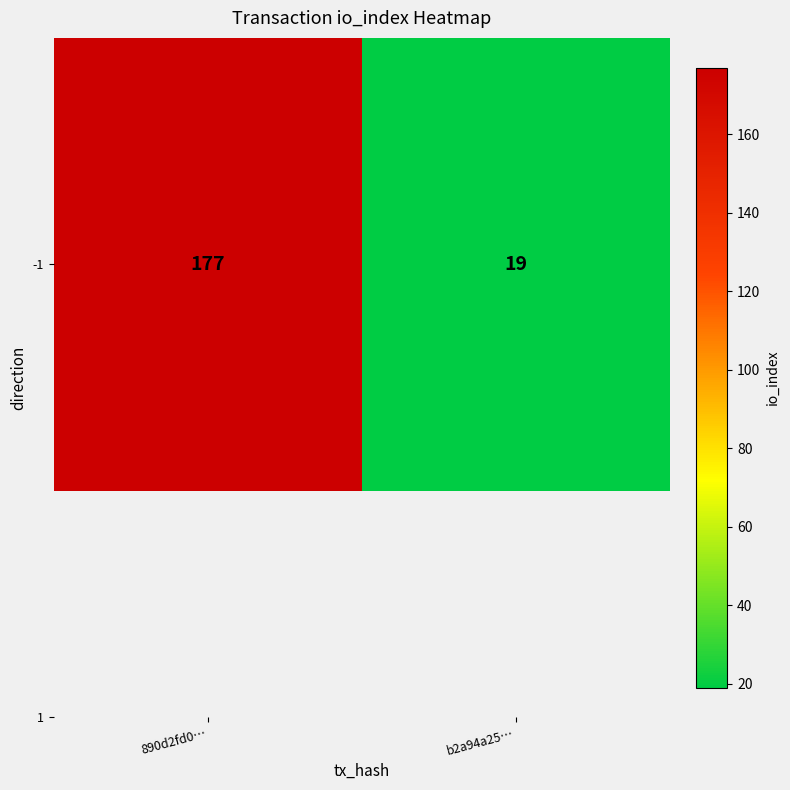

What is the minimum value shown in the chart?

19